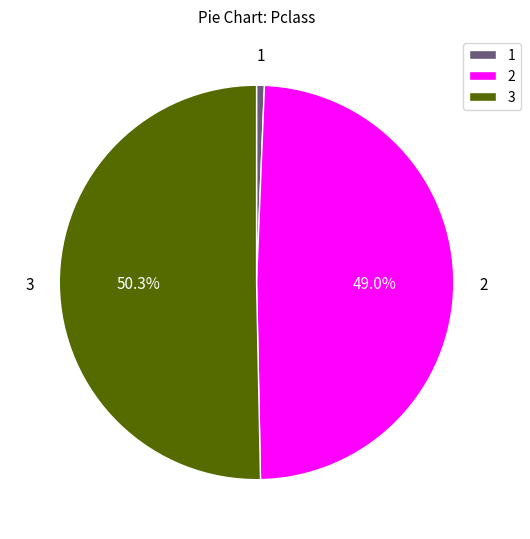

How many segments does this pie chart have?

3